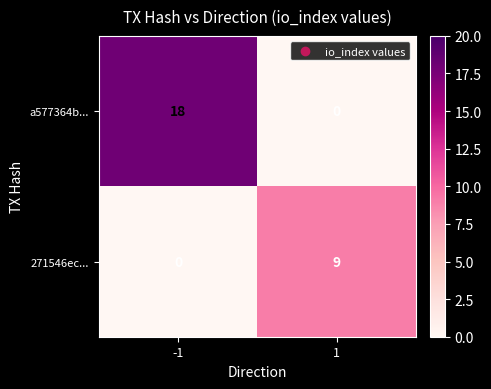

At how many categories does at least one series exceed 16?

1